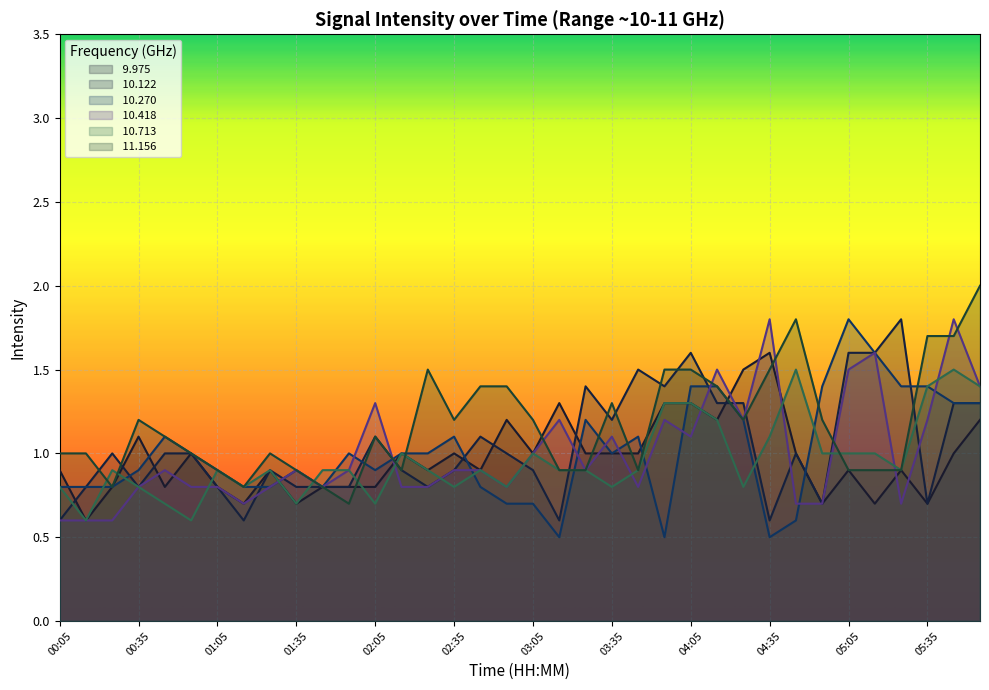

List the labels in order of  10.270 value, smallest first.

03:15, 03:55, 04:35, 04:45, 02:55, 03:05, 00:05, 00:15, 00:25, 01:15, 01:25, 01:45, 02:45, 00:35, 01:05, 01:35, 02:05, 00:55, 01:55, 02:15, 02:25, 03:35, 00:45, 02:35, 03:45, 03:25, 04:25, 05:45, 05:55, 04:05, 04:15, 04:55, 05:25, 05:35, 05:15, 05:05